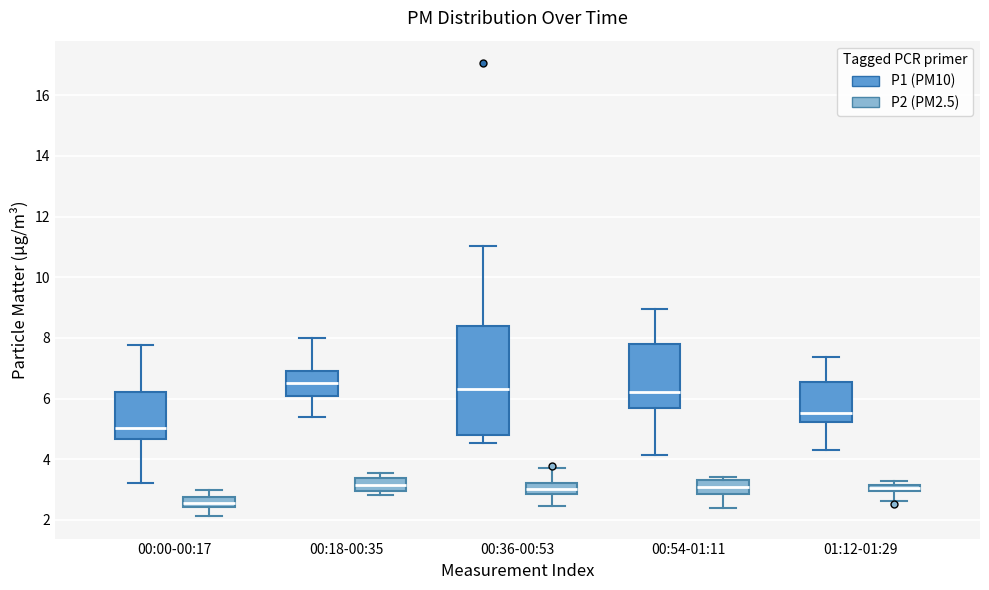

Where is the lower edge of the box for 00:18-00:35 (P2 (PM2.5)) on the y-axis? The values are not printed on the chart, so give them approximately, as read against the axis.

3.0